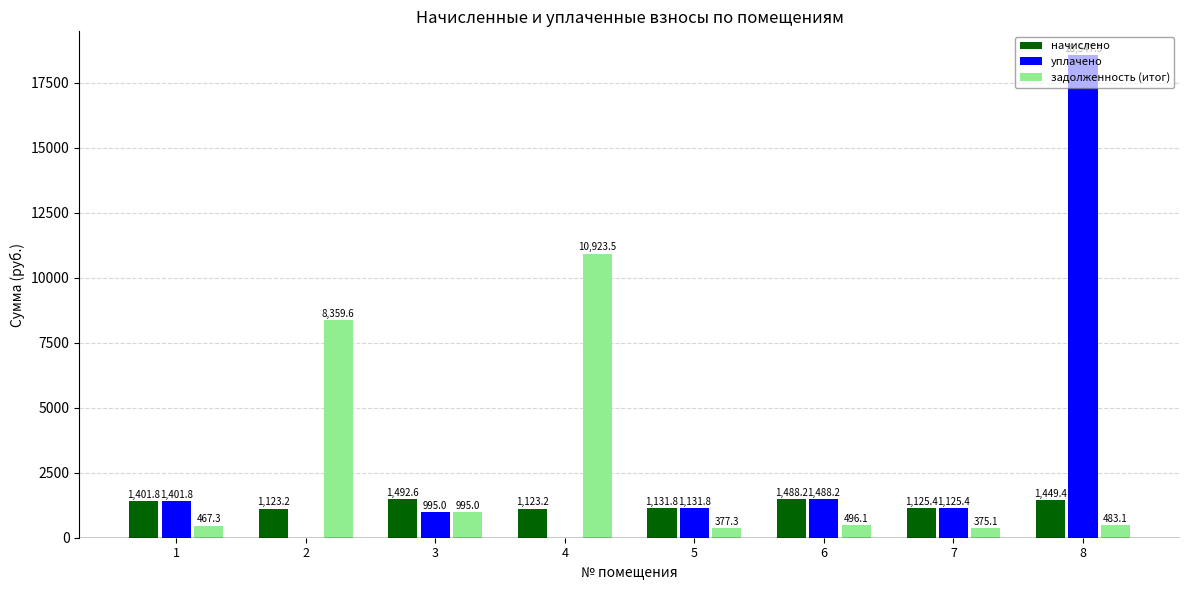

The value of начислено at 4 is 303.3. True or false?

False